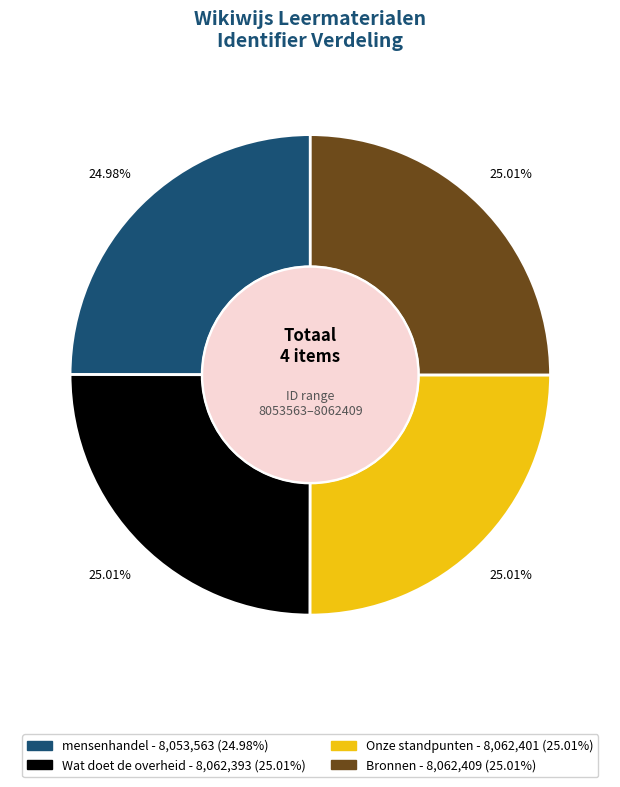

Is there a majority slice in this chart?

No